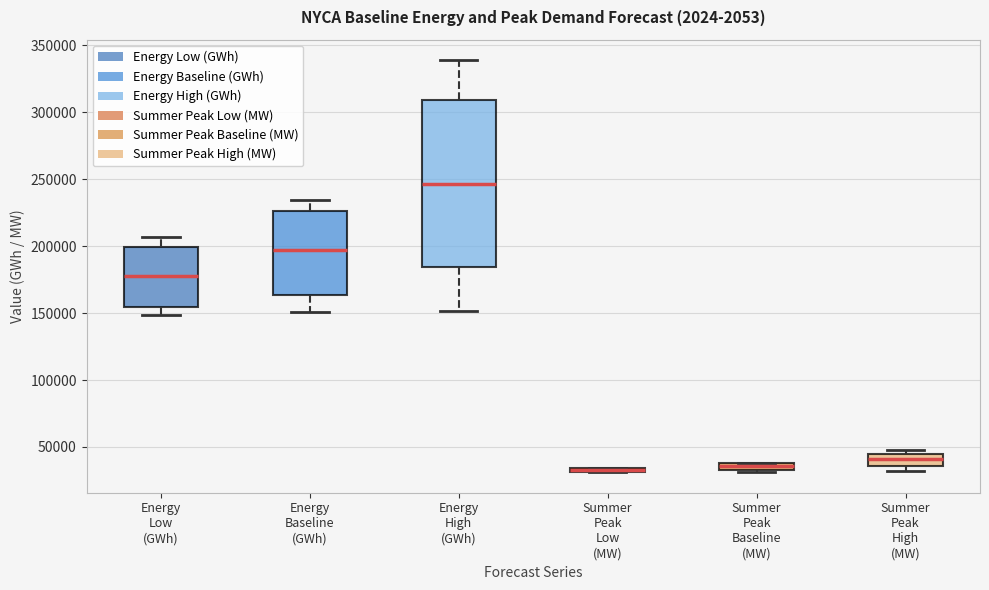

Comparing the boxes themselves (not the whiskers), which one is the tallest?

Energy High (GWh)